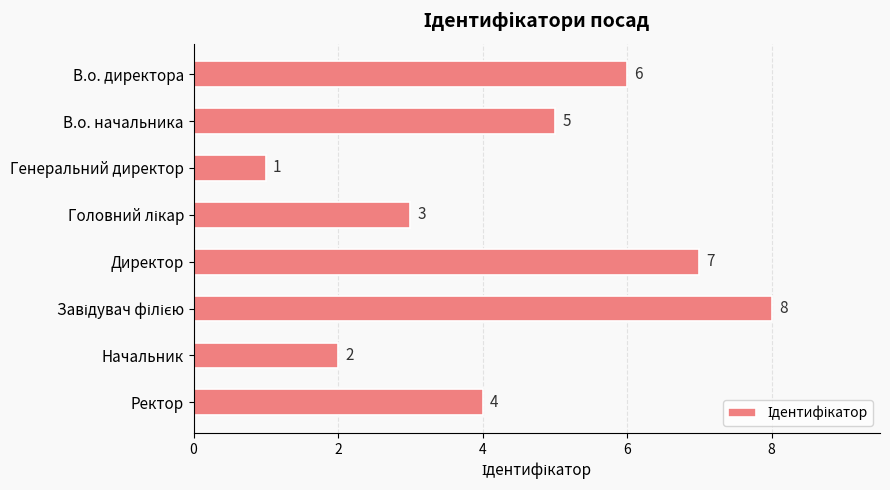

What is the sum of all values?

36